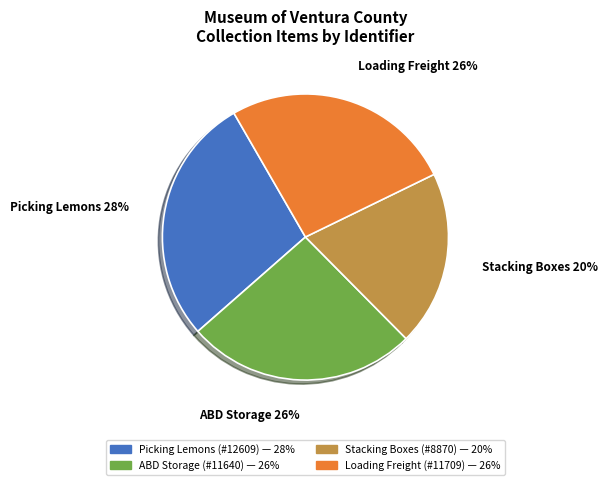

Is there any slice that represents more than half of the pie?

No